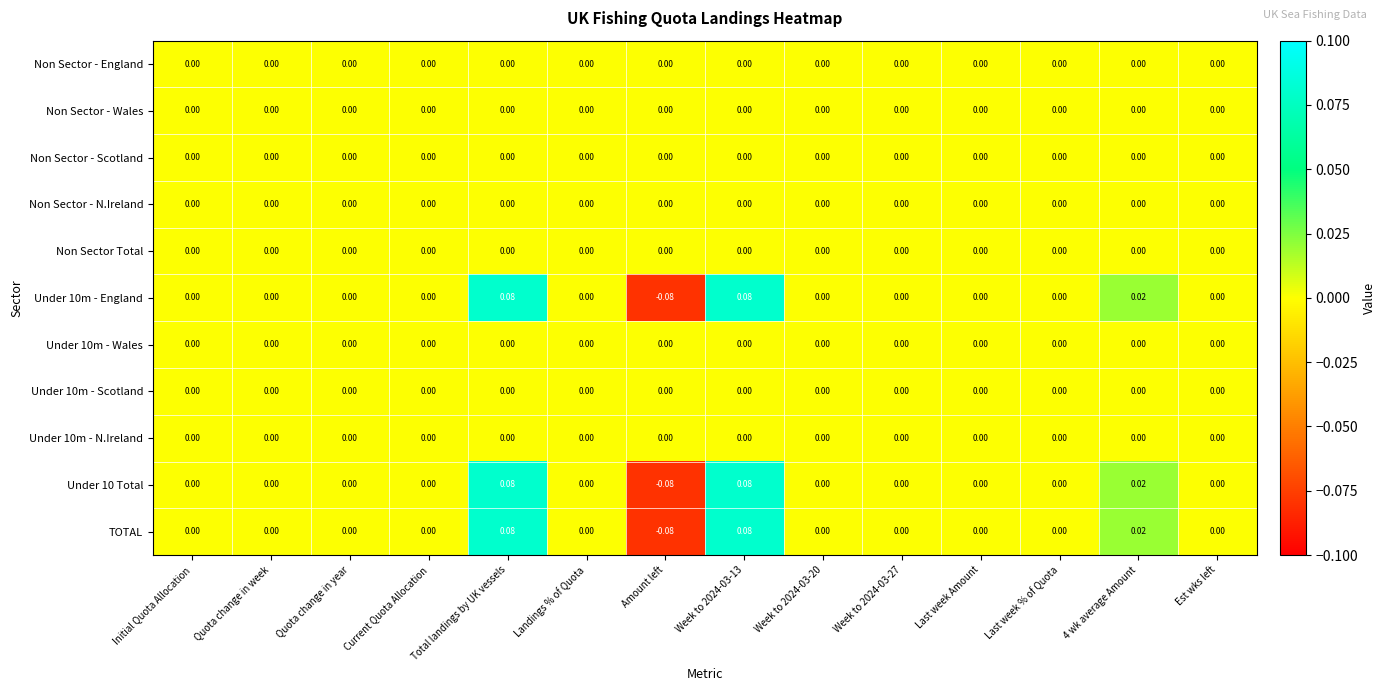

At which category does the chart reach its minimum across all series?

Amount left